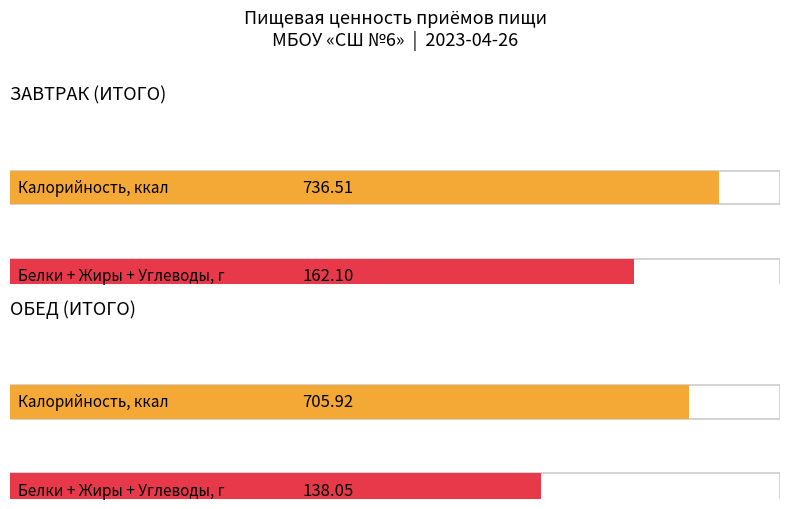

What is the greatest value displayed?

736.5